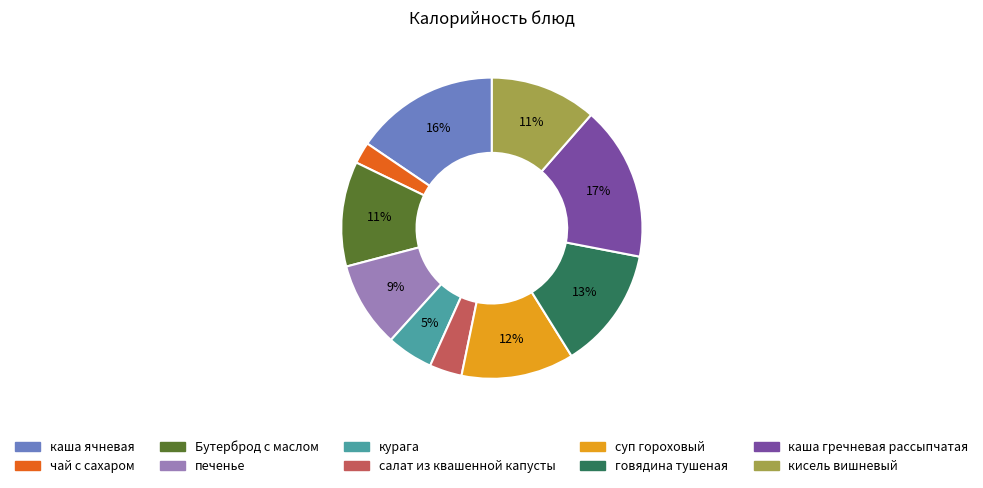

What percentage is the кисель вишневый slice, to the nearest percent?

11%